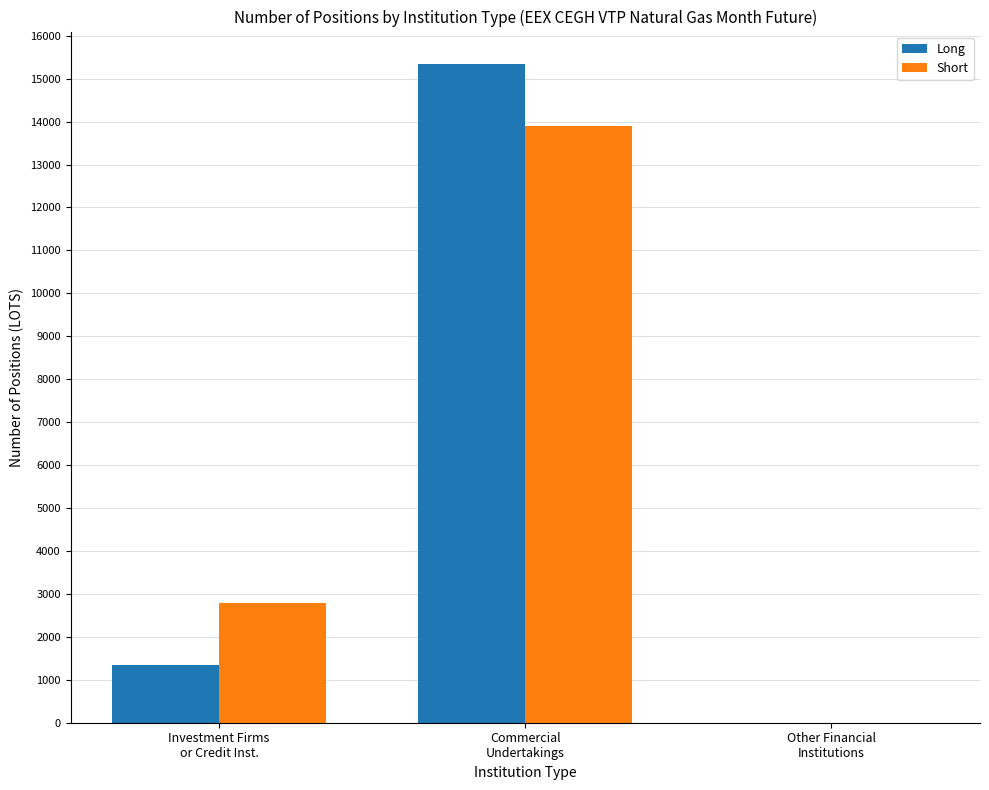

What is the sum of all Short values?

16674